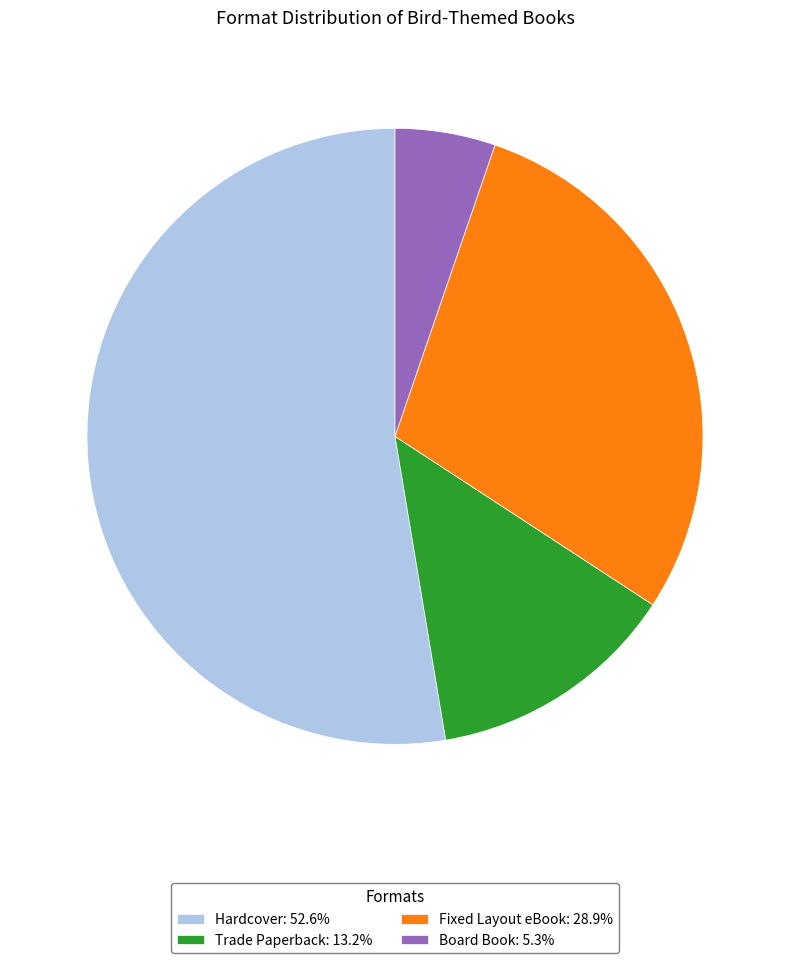

Rank the categories by value from lowest to highest.

Board Book, Trade Paperback, Fixed Layout eBook, Hardcover